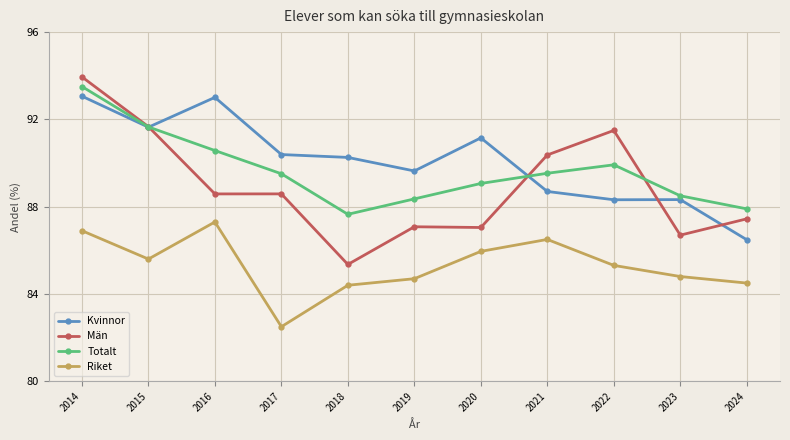

True or false: Totalt and Män intersect in this chart.

True